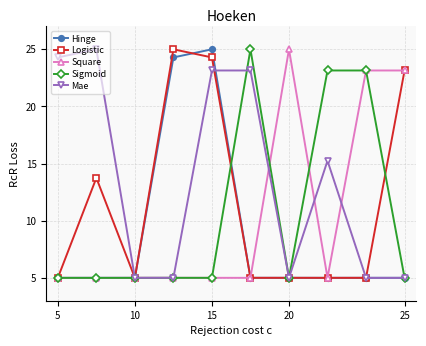

What are all the series names shown in the legend?

Hinge, Logistic, Square, Sigmoid, Mae